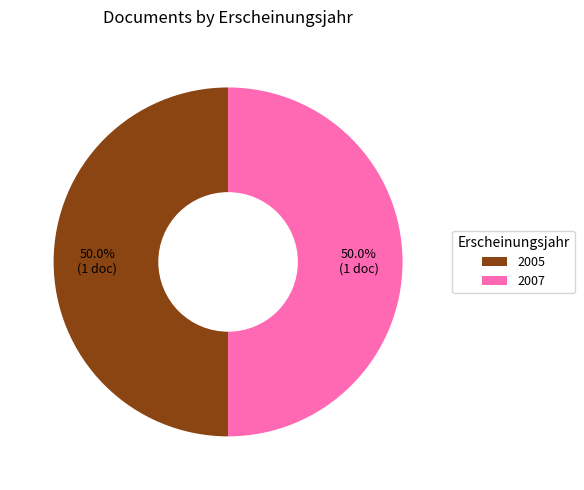

What portion of the pie excludes 2005?

50.0%